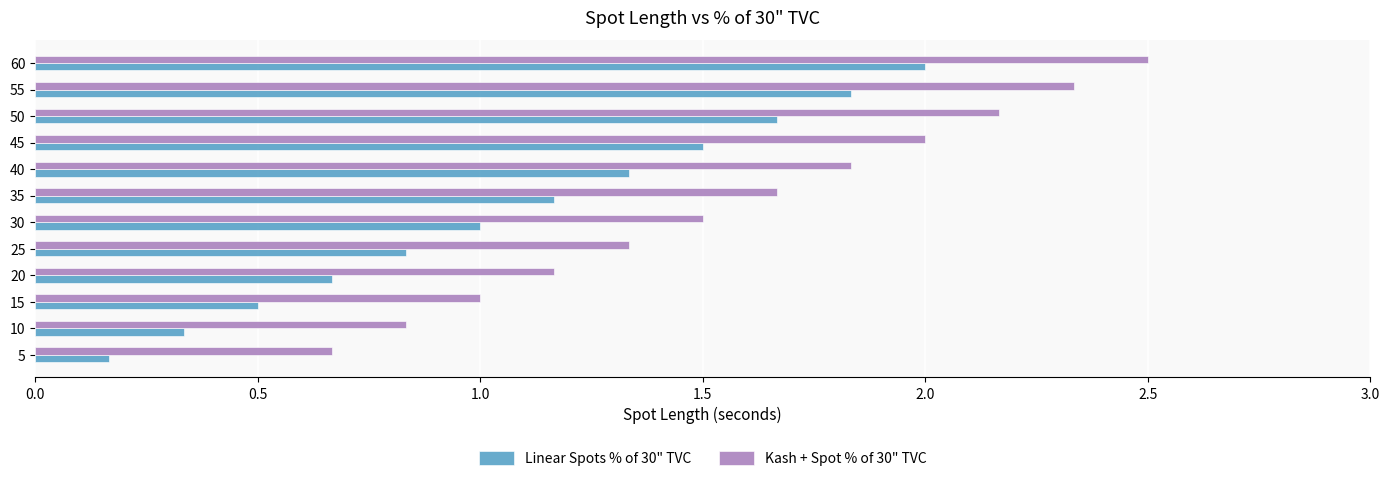

What is the average value of the Linear Spots % of 30" TVC series?

1.1